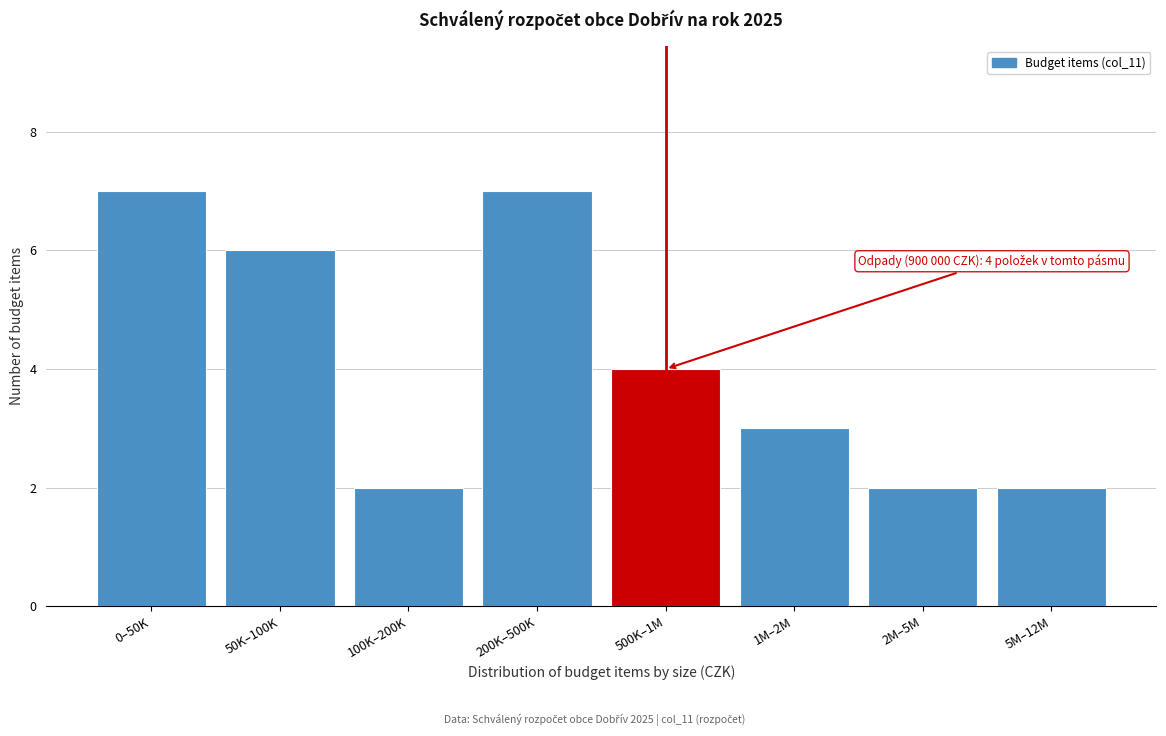

Reading left to right, transcribe all the data shown in this chart.

0–50K=7	50K–100K=6	100K–200K=2	200K–500K=7	500K–1M=4	1M–2M=3	2M–5M=2	5M–12M=2